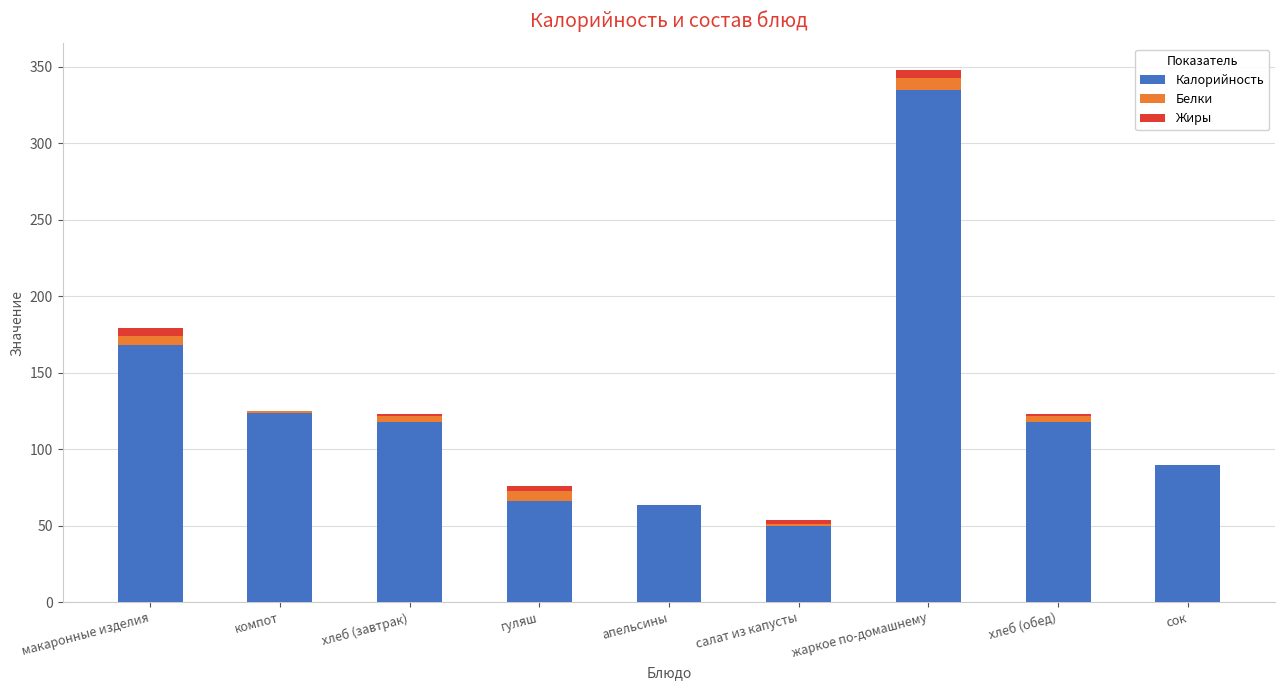

The Калорийность series shows 50.0 at салат из капусты. True or false?

True